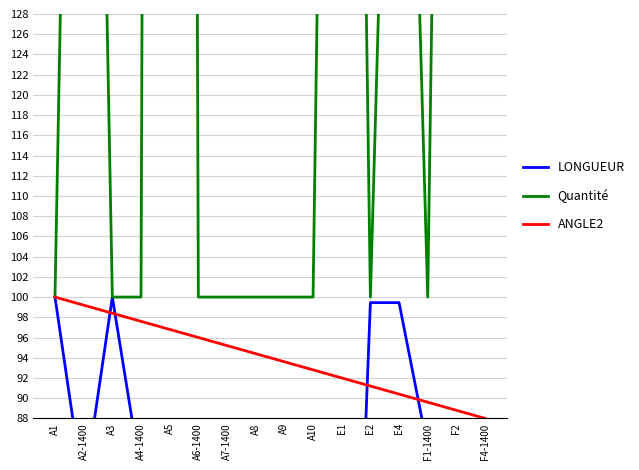

True or false: Quantité has more than 2 points higher than both neighbors.

True